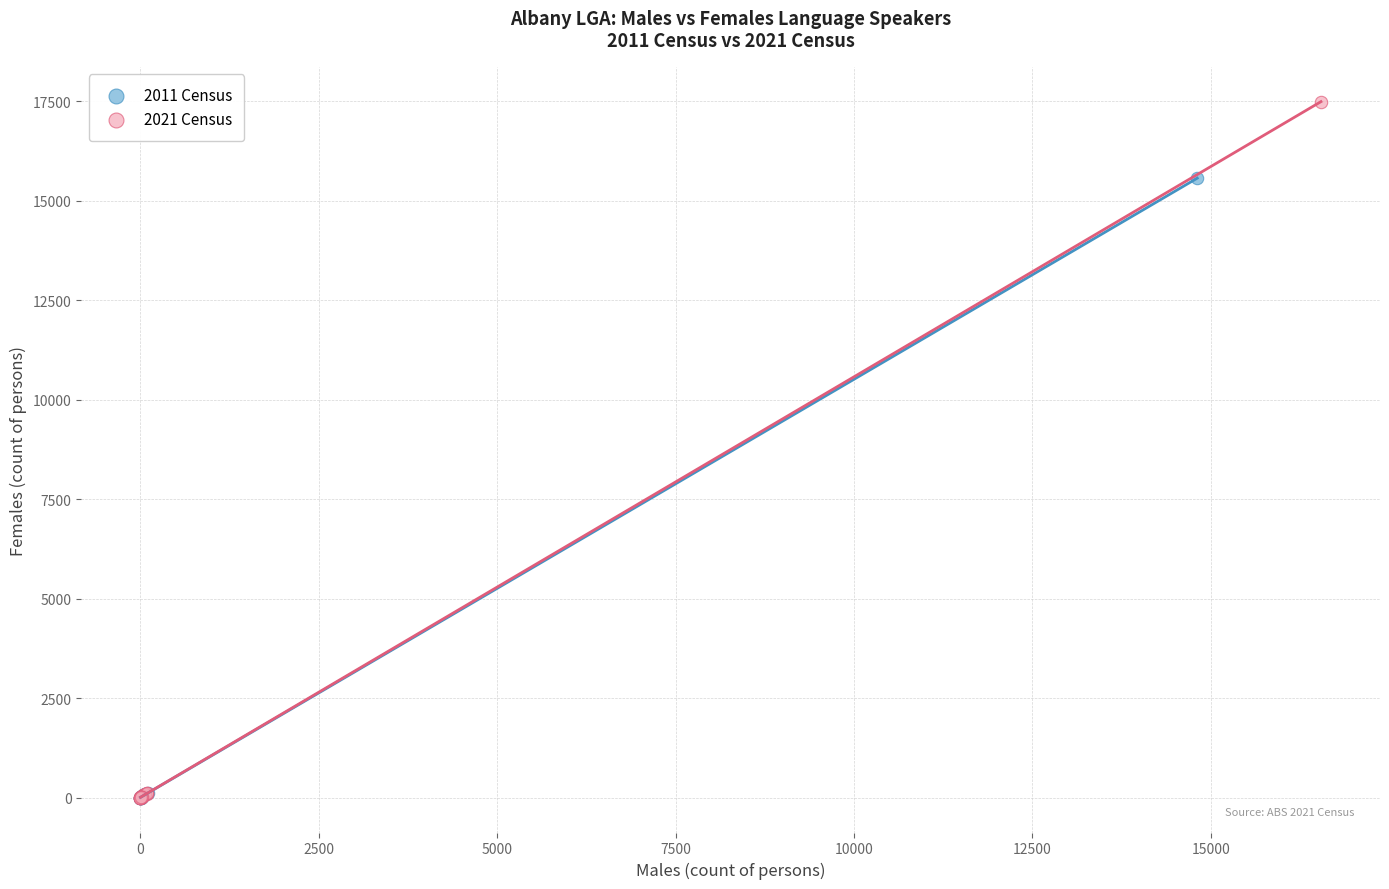

Which series has the largest Y range (max minus min)?

2021 Census